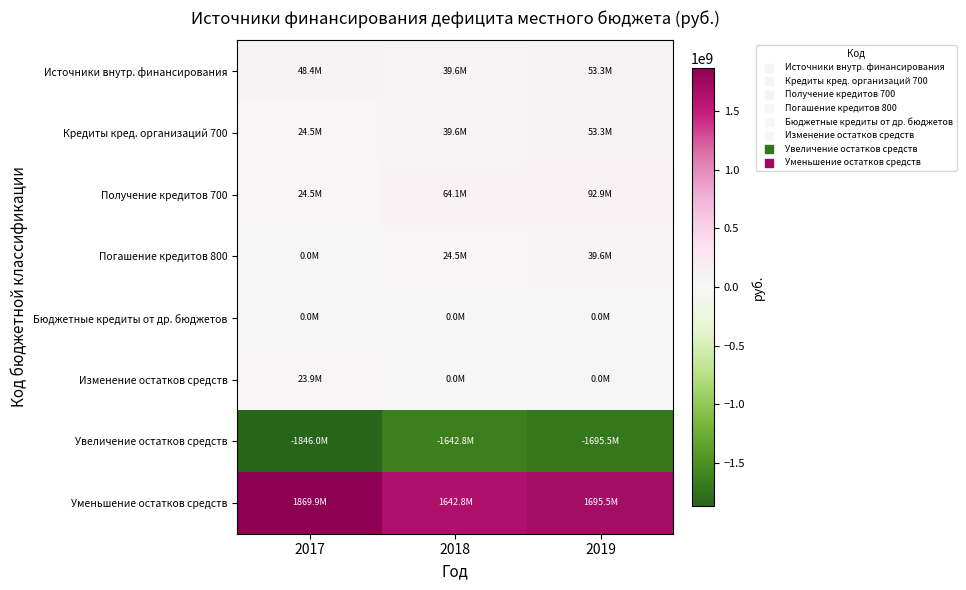

List the series in order of their peak value, lowest first.

Увеличение остатков средств, Бюджетные кредиты от др. бюджетов, Изменение остатков средств, Погашение кредитов 800, Источники внутр. финансирования, Кредиты кред. организаций 700, Получение кредитов 700, Уменьшение остатков средств